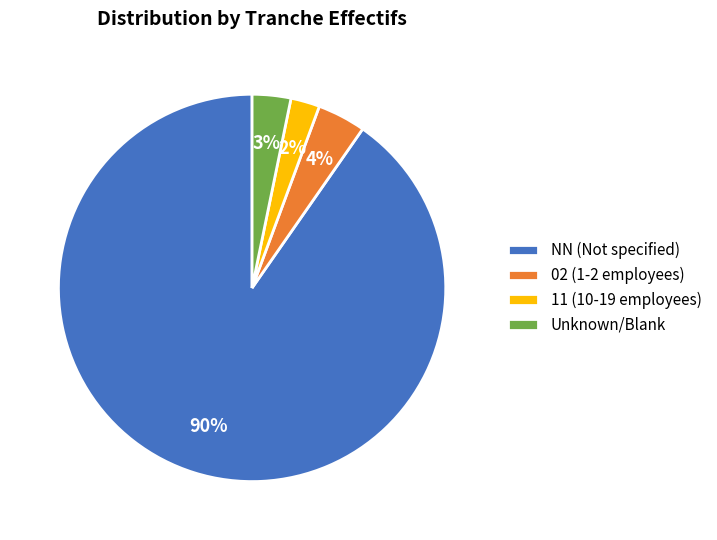

Which category has the smallest portion of the pie?

11 (10-19 employees)